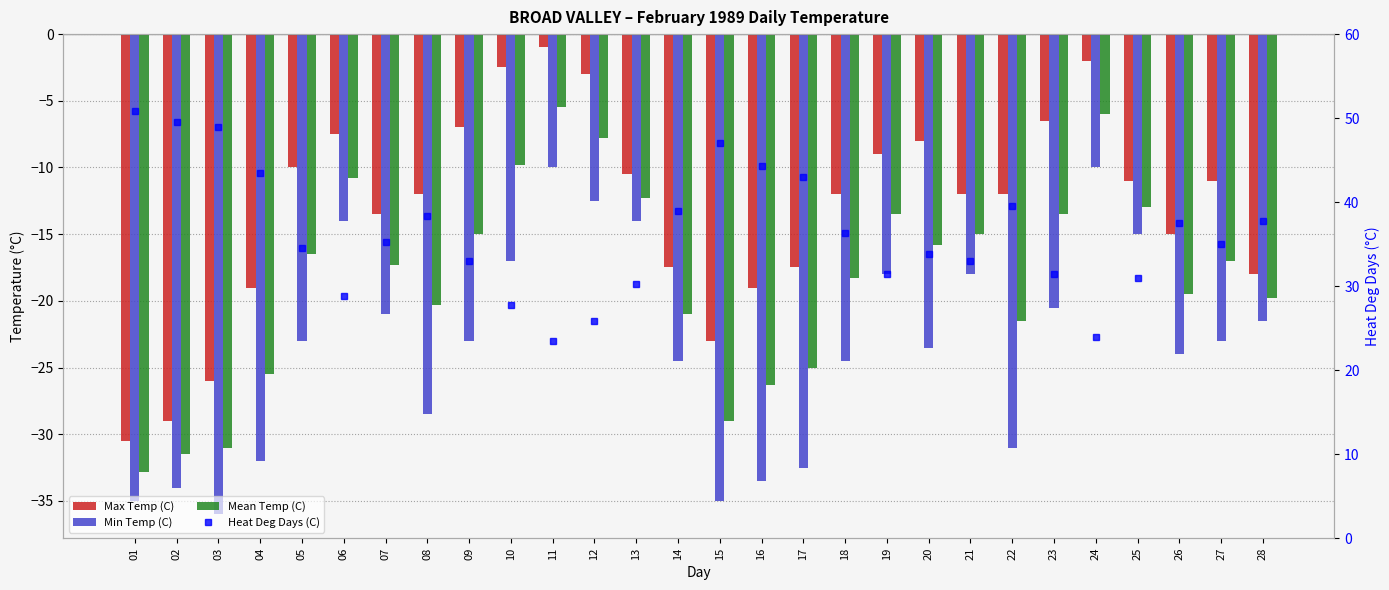

How many data points does each series have?

28